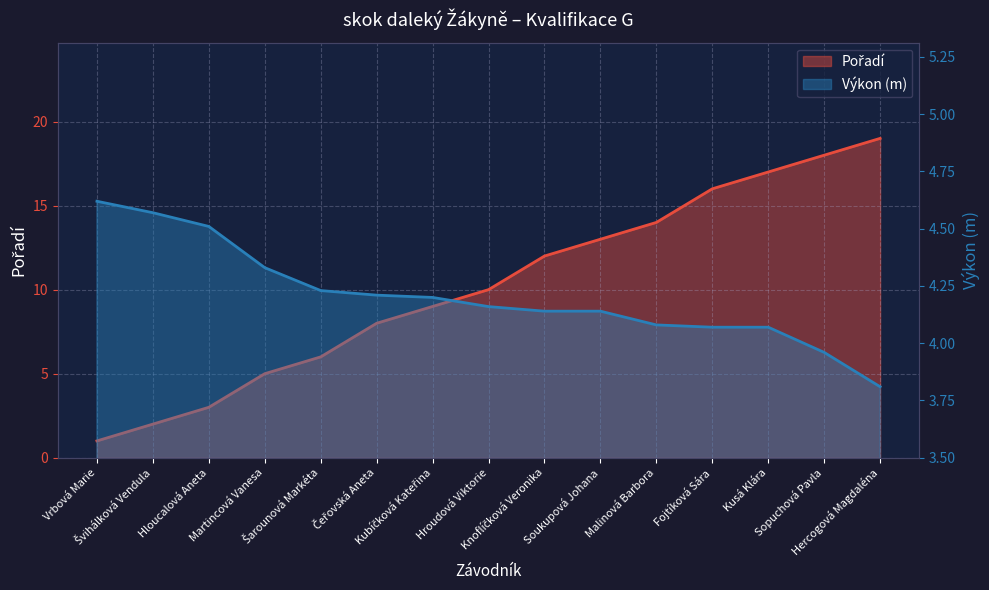

The value of Výkon at Sopuchová Pavla is 4.0. True or false?

True